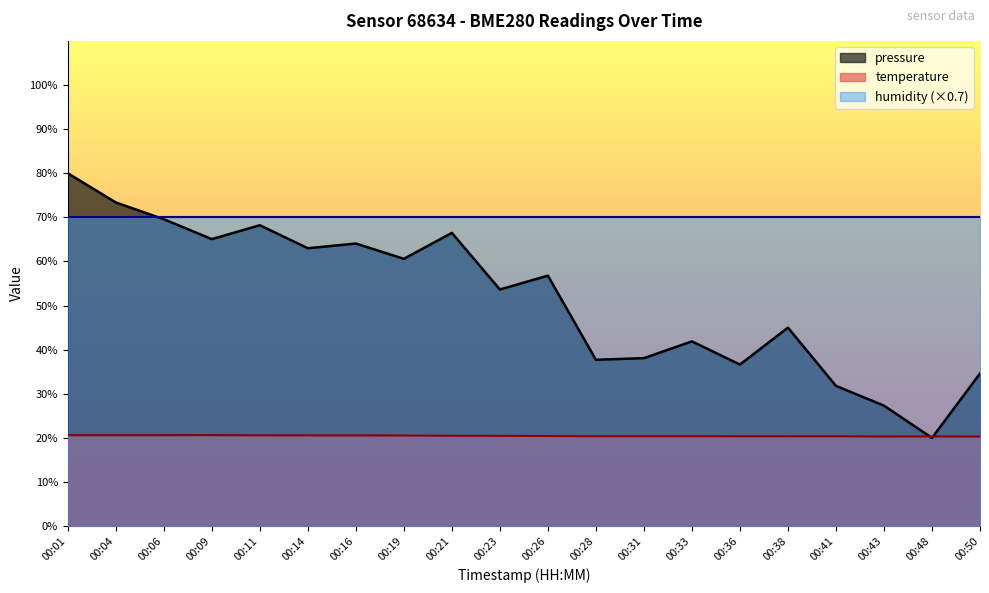

What is the total value across all series at 00:19?

151.2